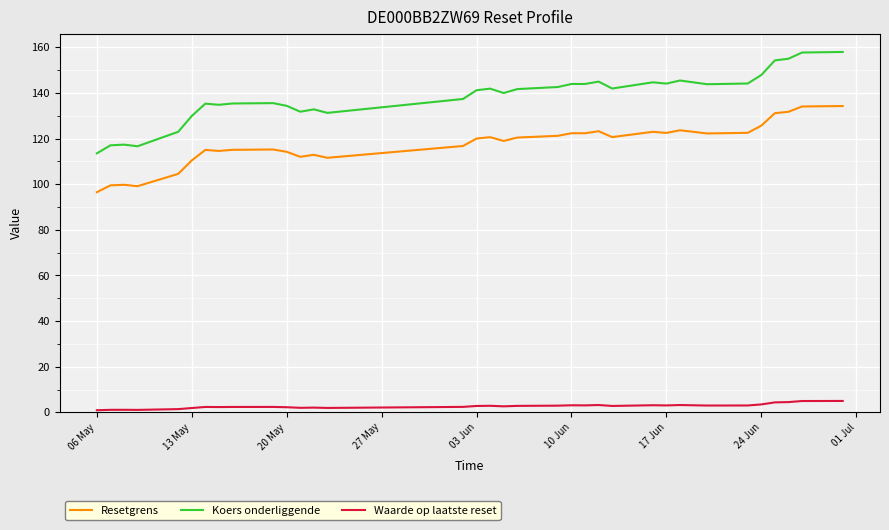

Rank the series by their maximum value, from highest to lowest.

Koers onderliggende, Resetgrens, Waarde op laatste reset